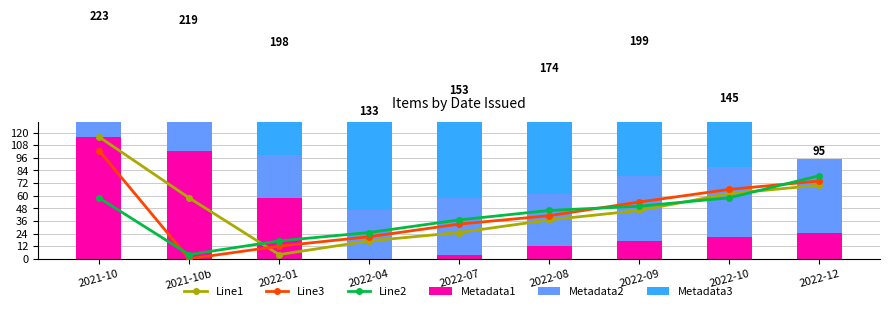

What is the lowest value of the Line1 series?

4